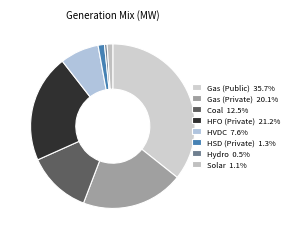

What percentage is the Hydro slice, to the nearest percent?

1%